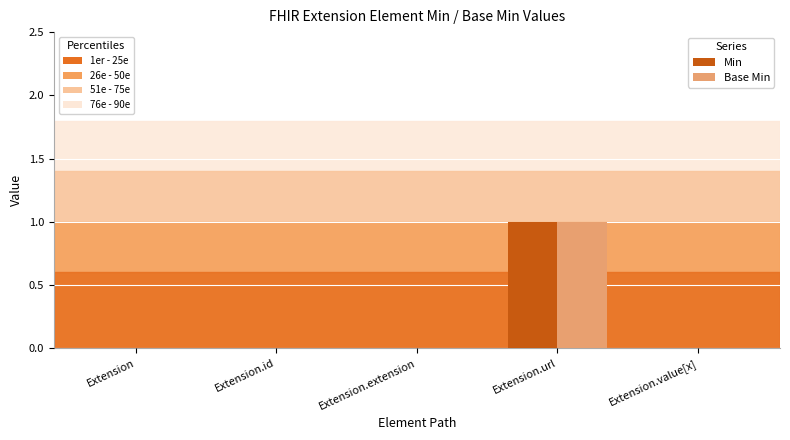

At which category is the sum across all series the highest?

Extension.url